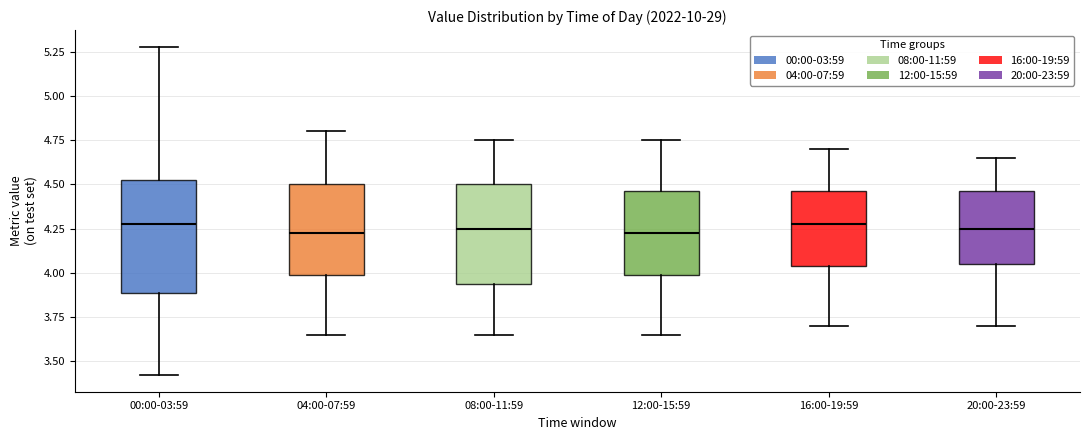

Reading left to right, transcribe this box plot: for each box, give where its median line is, the range the box spans, and where its two whiskers end, as read against the y-axis. The values are not printed on the chart, so give them approximately, as read against the axis.

00:00-03:59: median 4.30, box 3.90 to 4.55, whiskers 3.40 to 5.30
04:00-07:59: median 4.25, box 4.00 to 4.50, whiskers 3.65 to 4.80
08:00-11:59: median 4.25, box 3.95 to 4.50, whiskers 3.65 to 4.75
12:00-15:59: median 4.25, box 4.00 to 4.45, whiskers 3.65 to 4.75
16:00-19:59: median 4.30, box 4.05 to 4.45, whiskers 3.70 to 4.70
20:00-23:59: median 4.25, box 4.05 to 4.45, whiskers 3.70 to 4.65